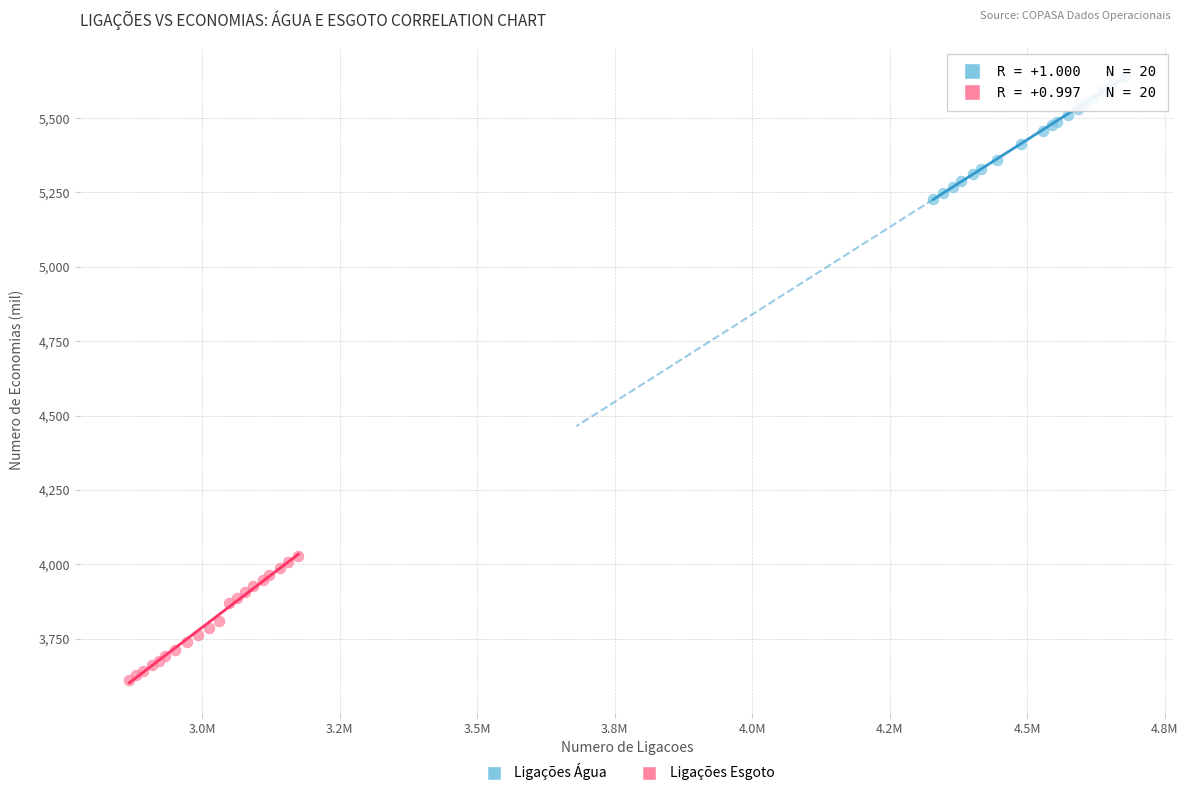

Which series contains the highest Y value?

Ligações Água